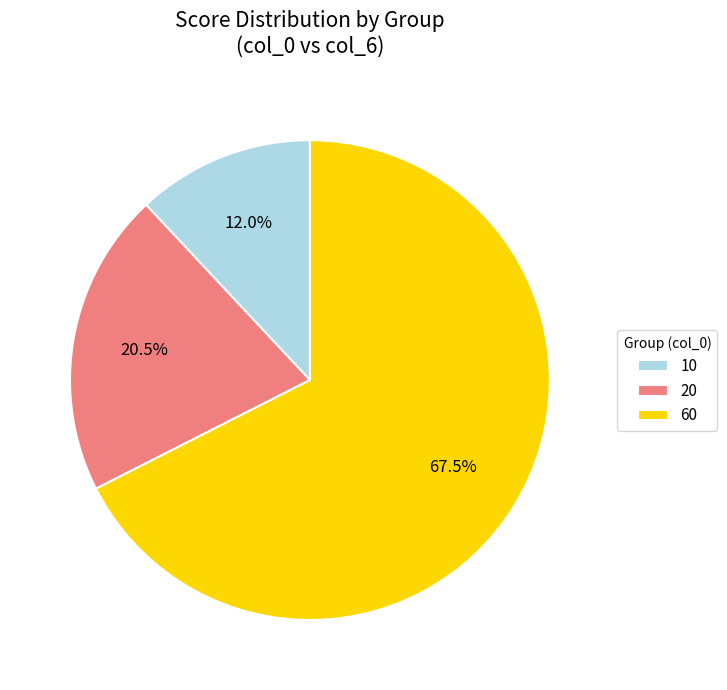

To the nearest percent, what is the average slice percentage?

33%